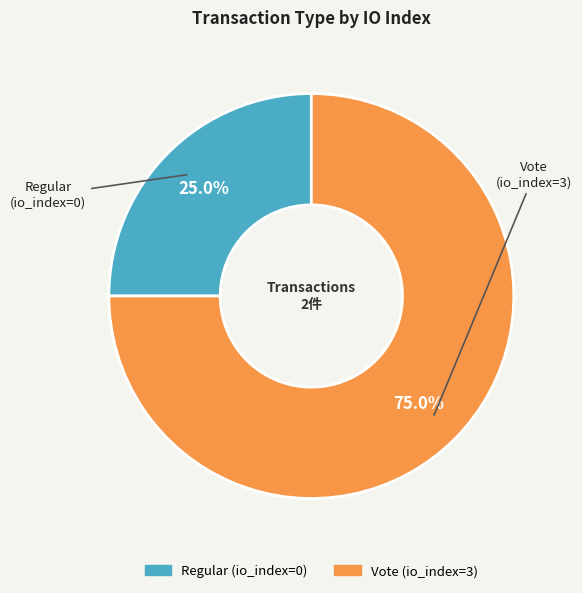

To the nearest percent, what is the average slice percentage?

50%